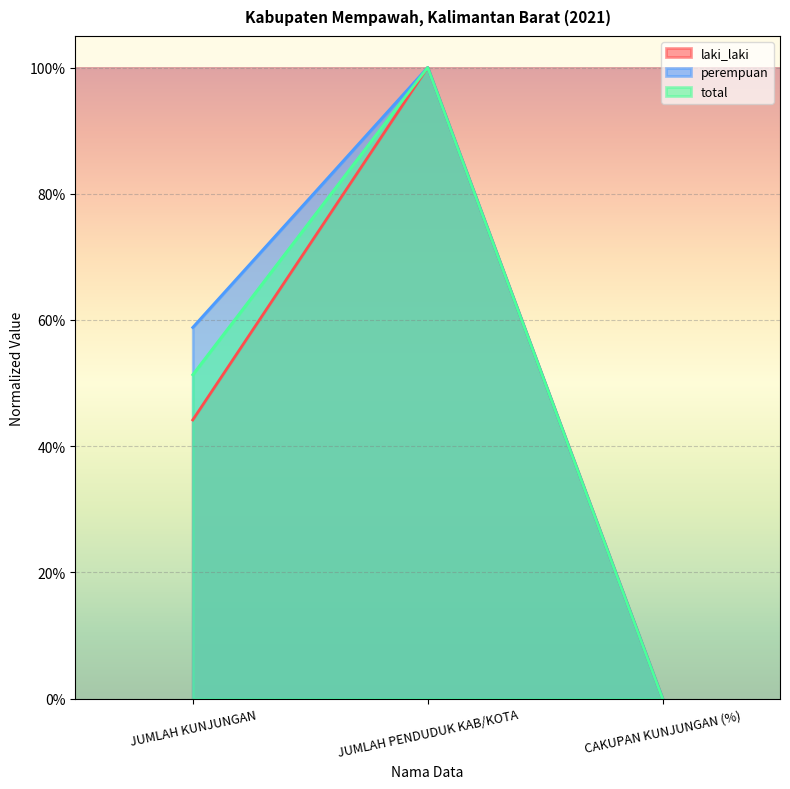

Rank the series by their average value, from lowest to highest.

laki_laki, total, perempuan